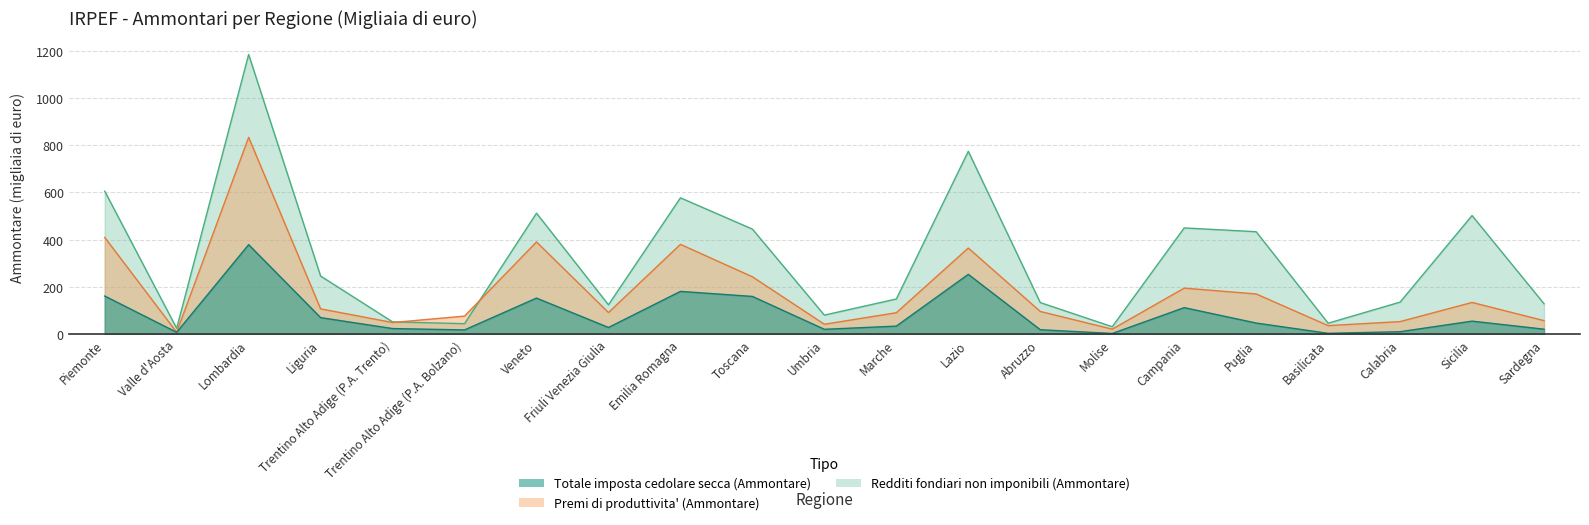

What is the total value across all series at Trentino Alto Adige (P.A. Trento)?

124.6